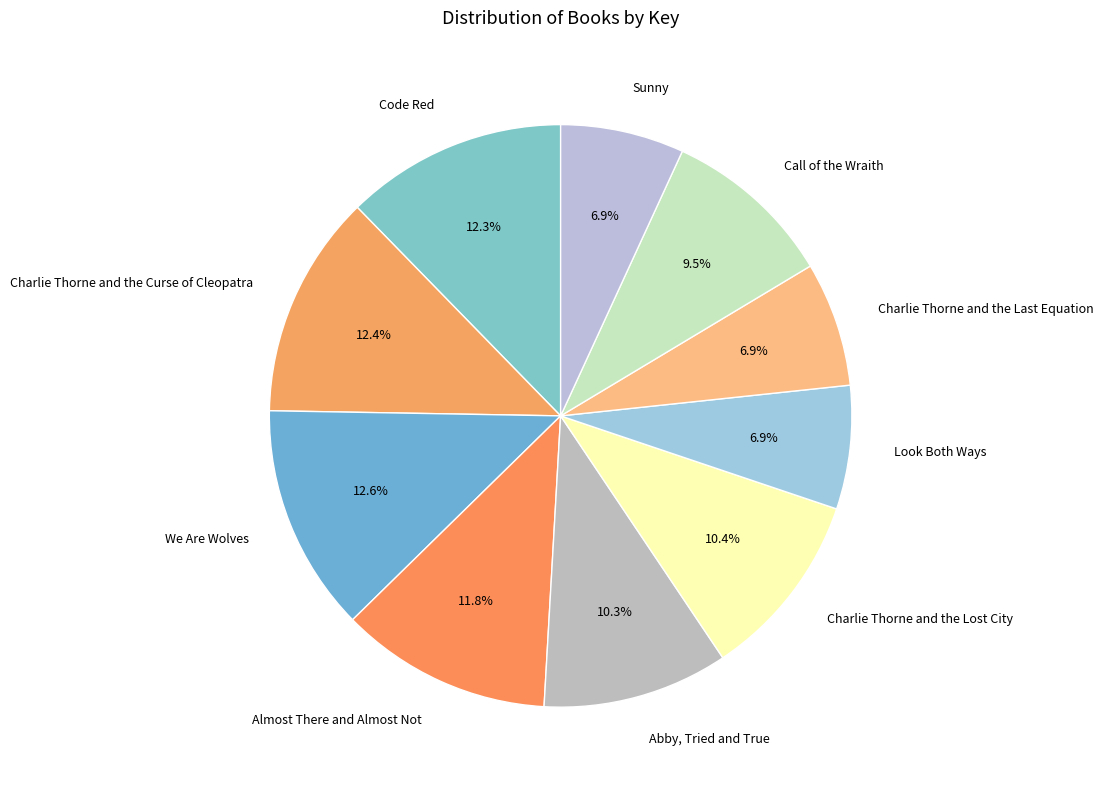

Which has a higher value, We Are Wolves or Charlie Thorne and the Lost City?

We Are Wolves